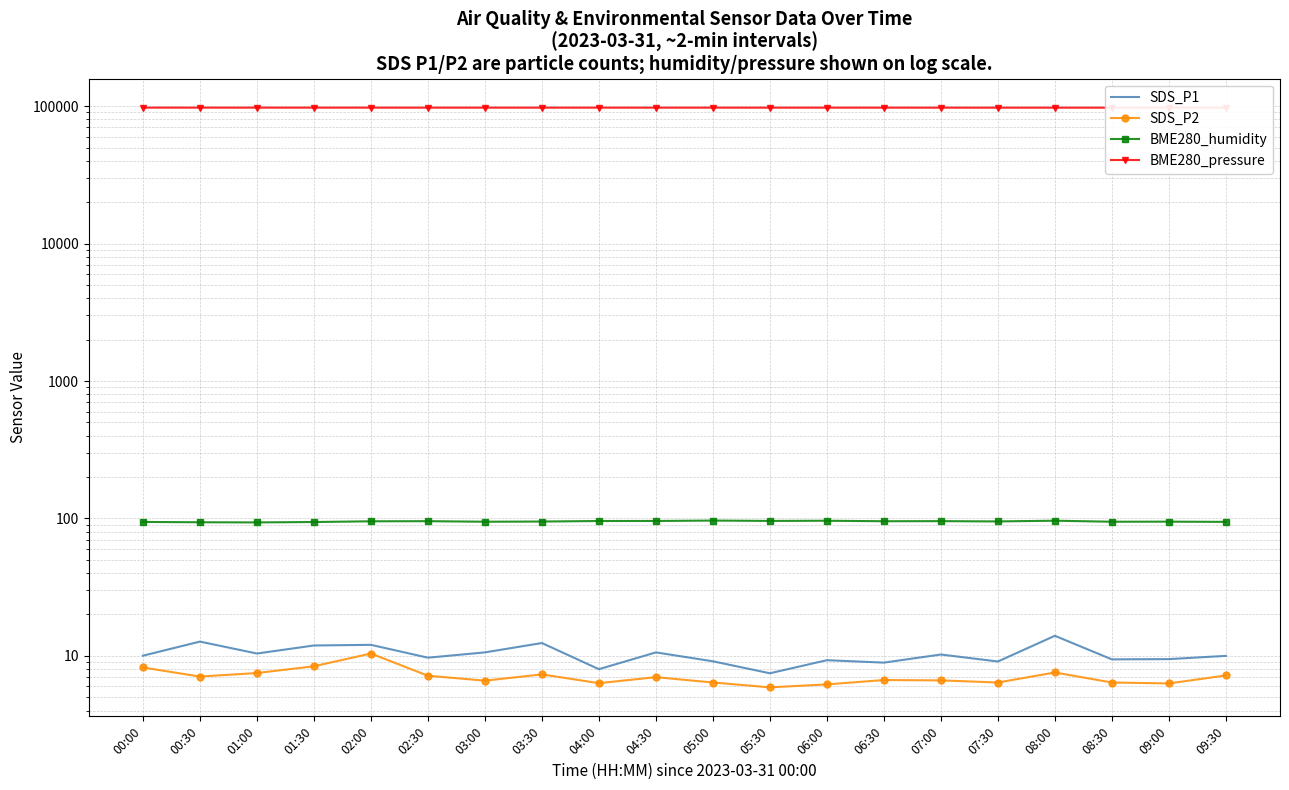

Which series has the largest total across all categories?

BME280_pressure